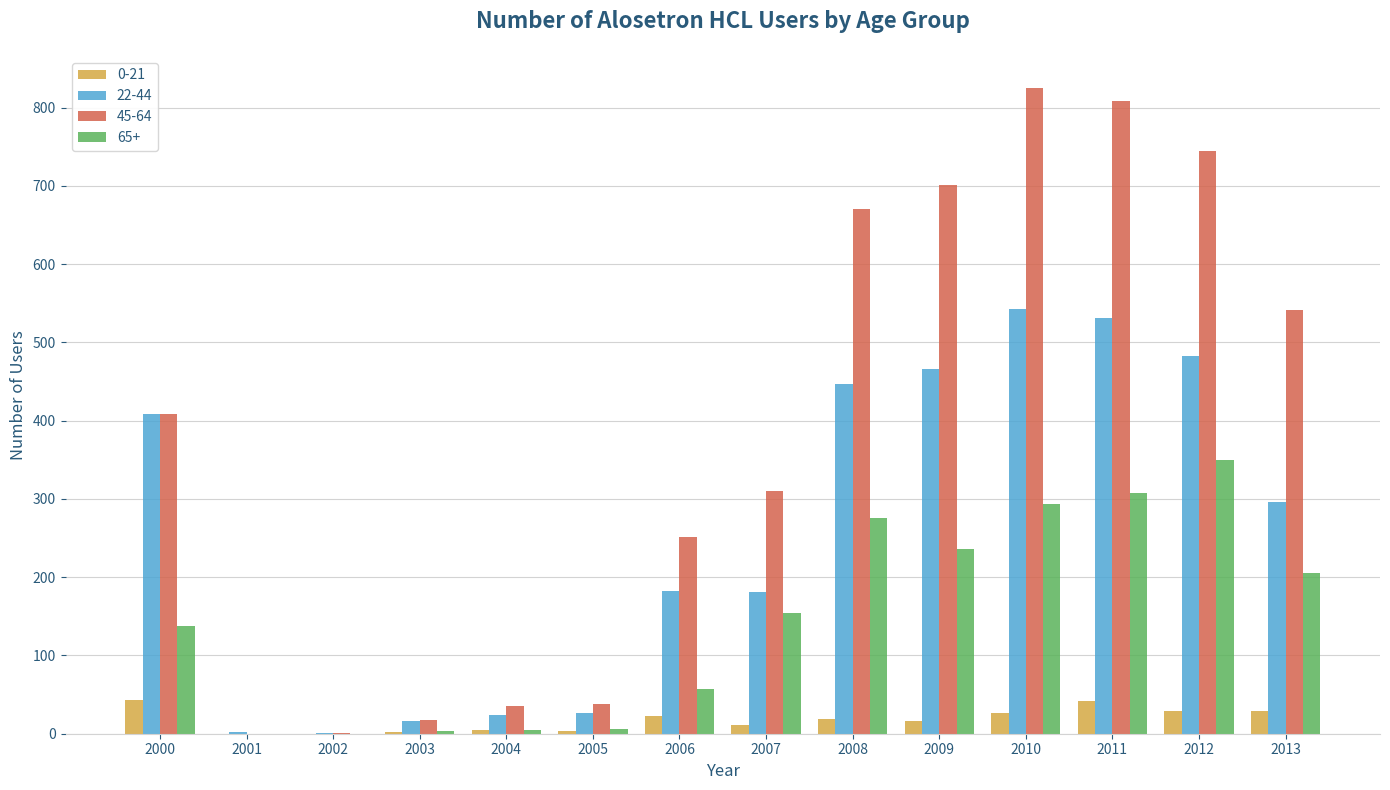

Count the number of categories in the chart.

14